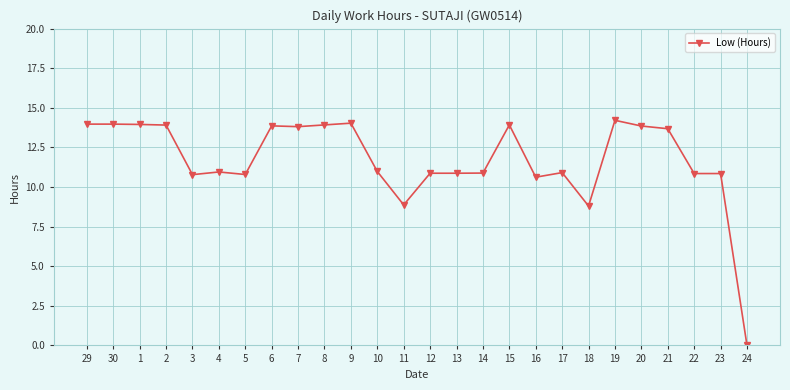

Is it true that the value at 8 is 7.0?

False